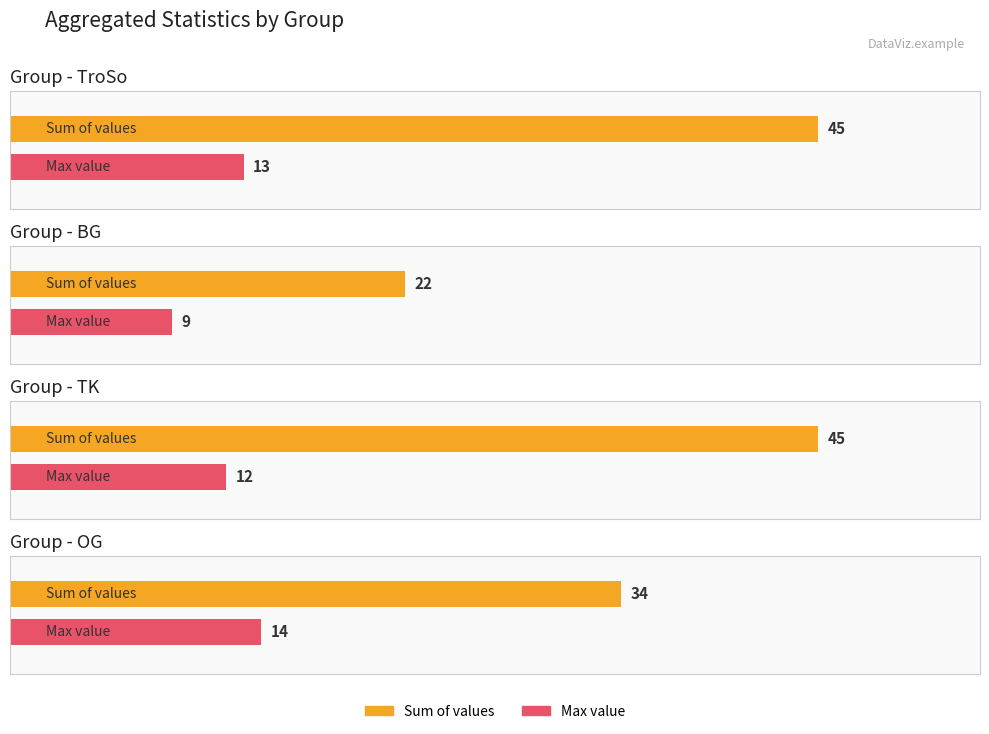

The TK series shows 18 at BG. True or false?

False